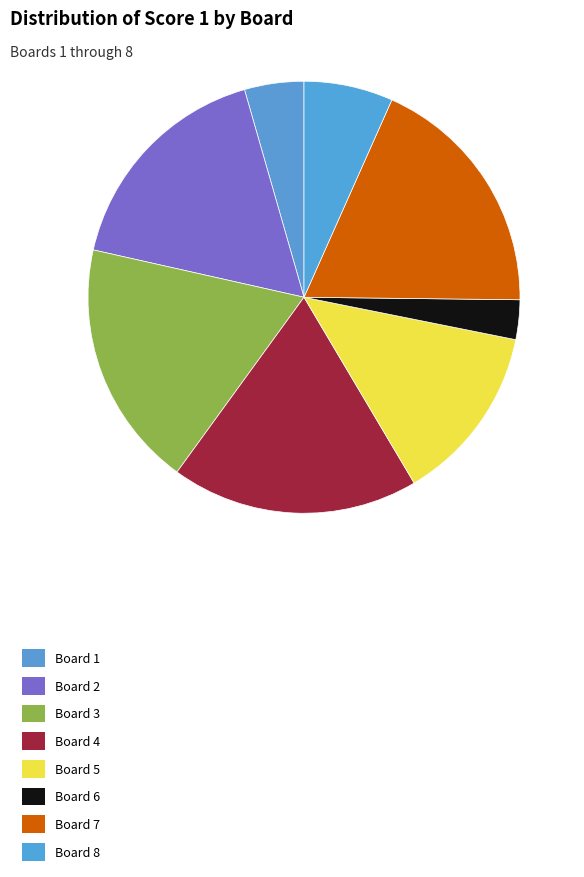

Rank the categories by value from lowest to highest.

Board 6, Board 1, Board 8, Board 5, Board 2, Board 3, Board 4, Board 7